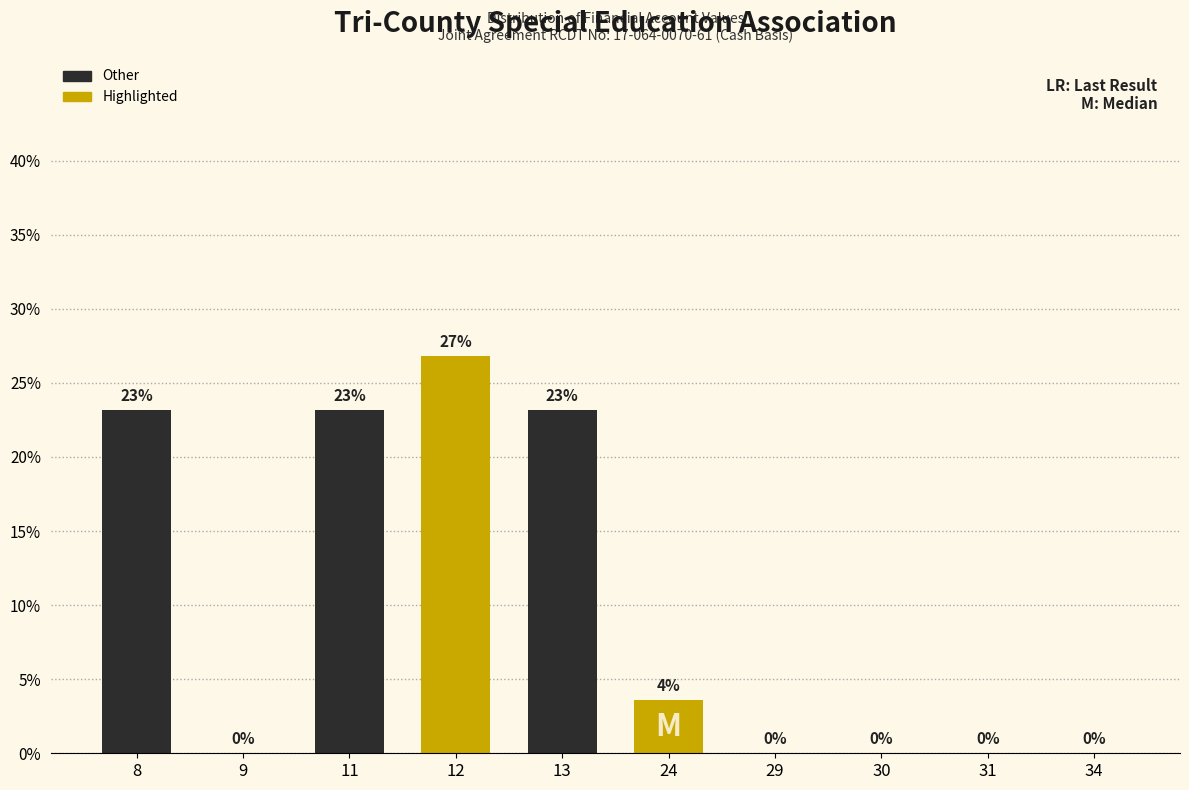

What is the sum of all values?

100.0